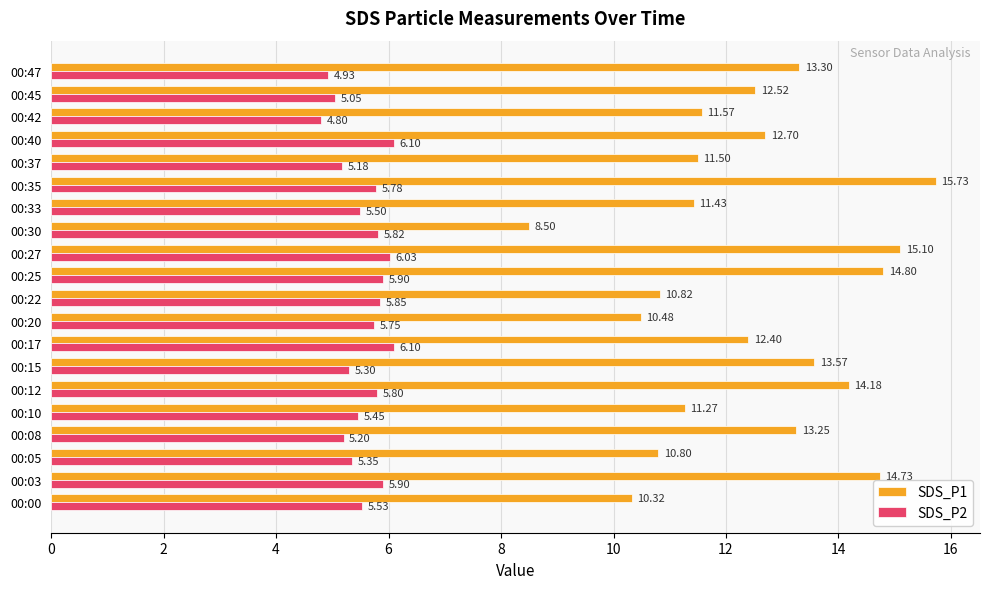

How many series are shown in this chart?

2